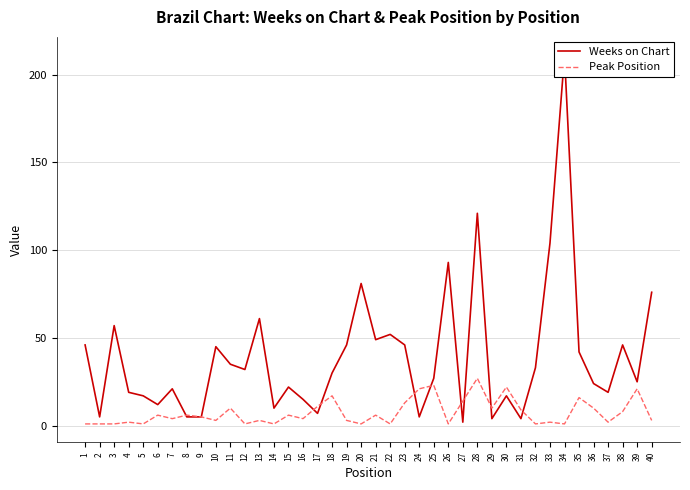

The value of Peak Position at 21 is 2. True or false?

False